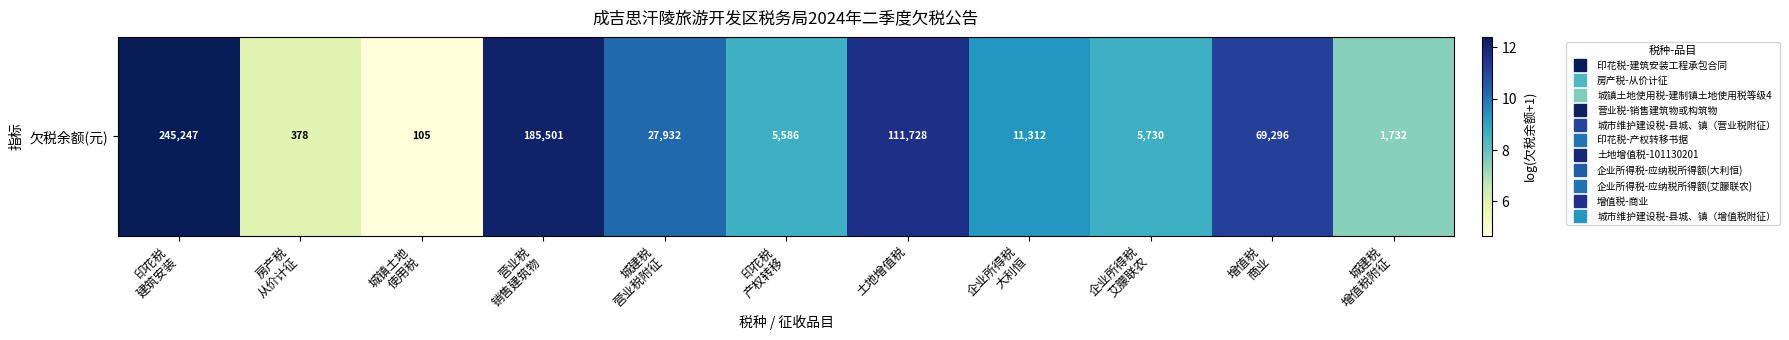

Count the number of data series in this chart.

1